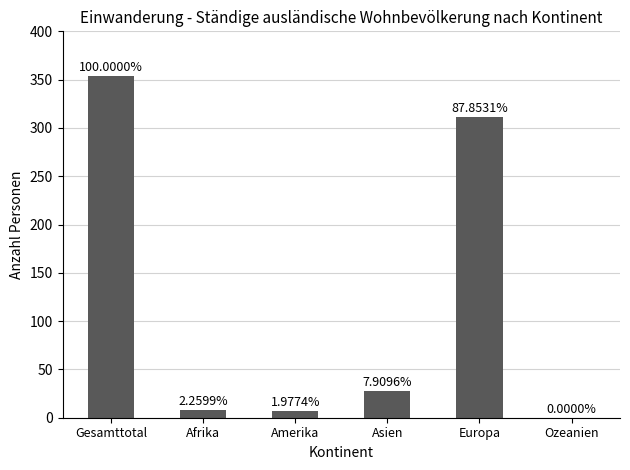

Are the bars horizontal?

No